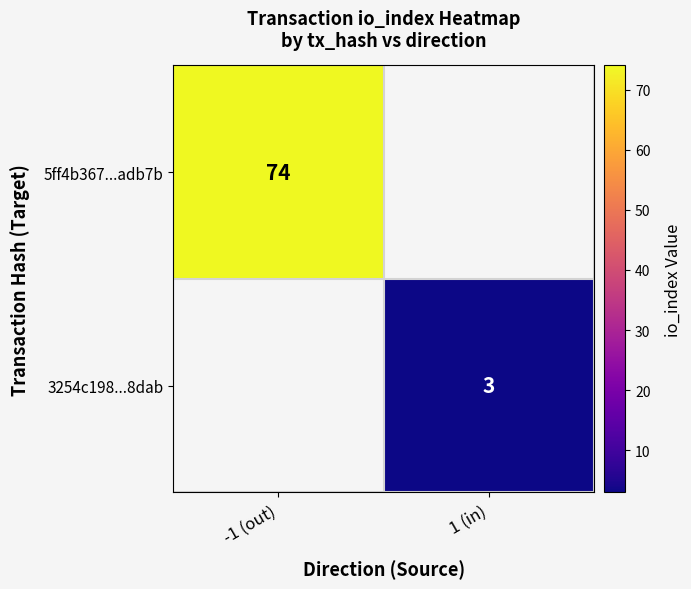

The value of 3254c198...8dab at 1 (in) is 1. True or false?

False